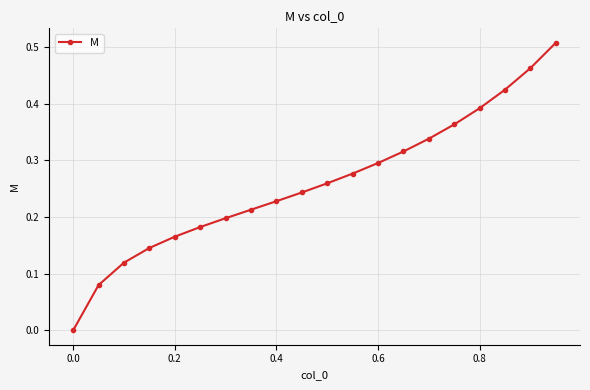

True or false: the data has more than 0 interior local peaks.

False